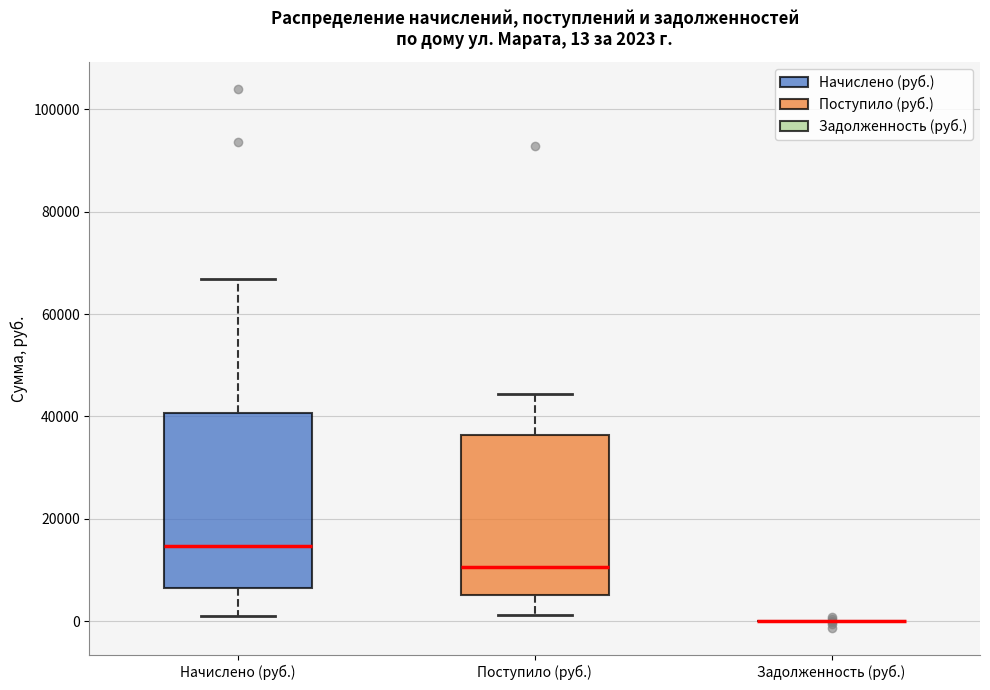

Comparing the boxes themselves (not the whiskers), which one is the tallest?

Начислено (руб.)